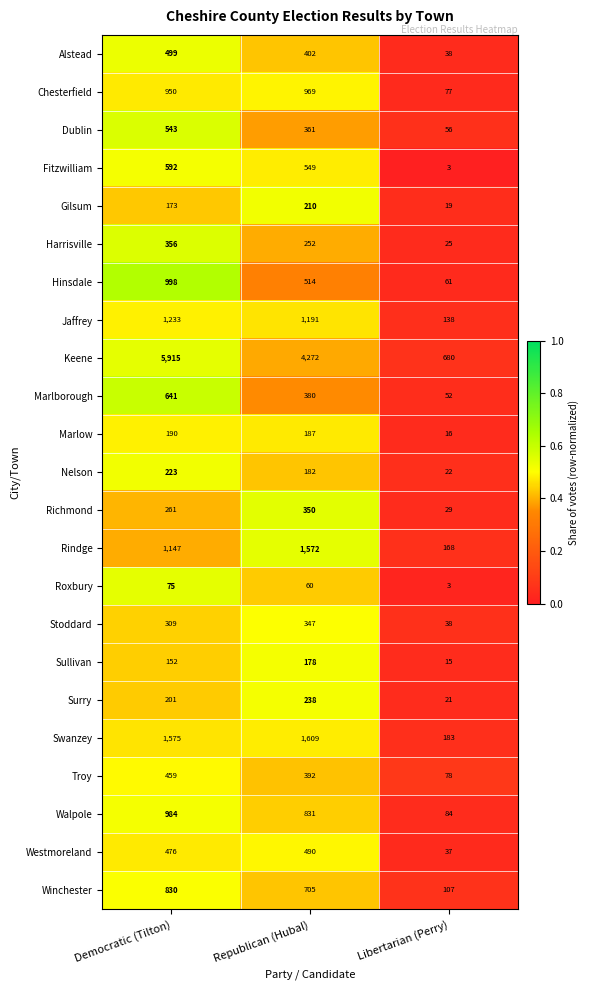

Which series has the largest range (max minus min)?

Keene